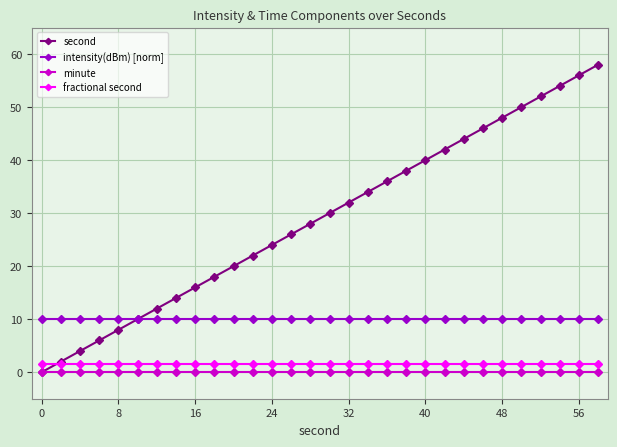

List the series in order of their peak value, highest first.

second, intensity(dBm) [norm], fractional second, minute